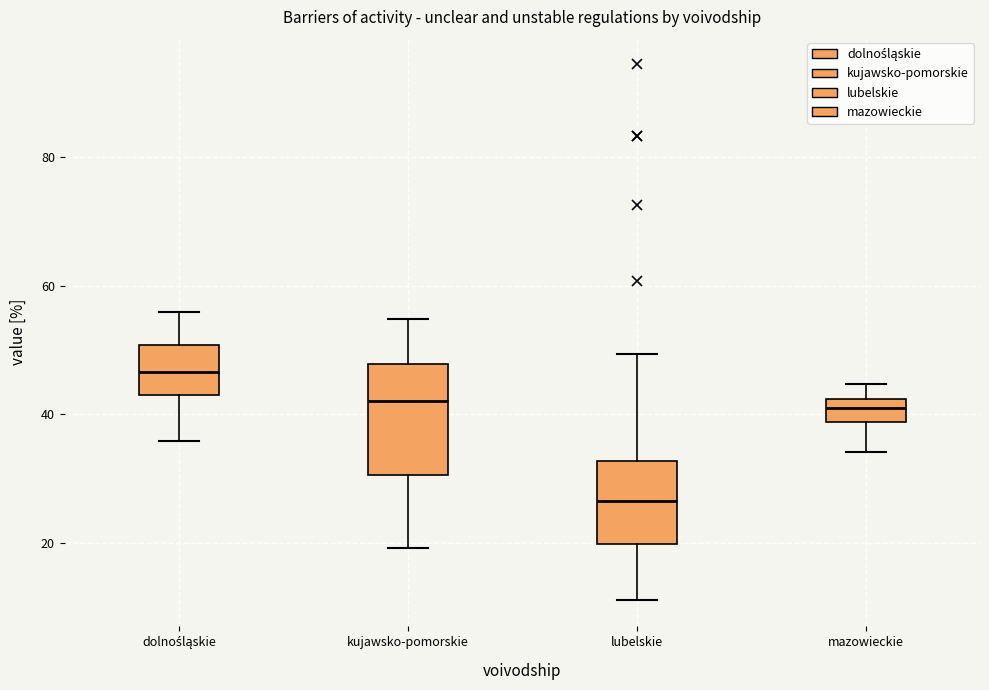

Which box is the tallest, from its lower edge to its upper edge?

kujawsko-pomorskie